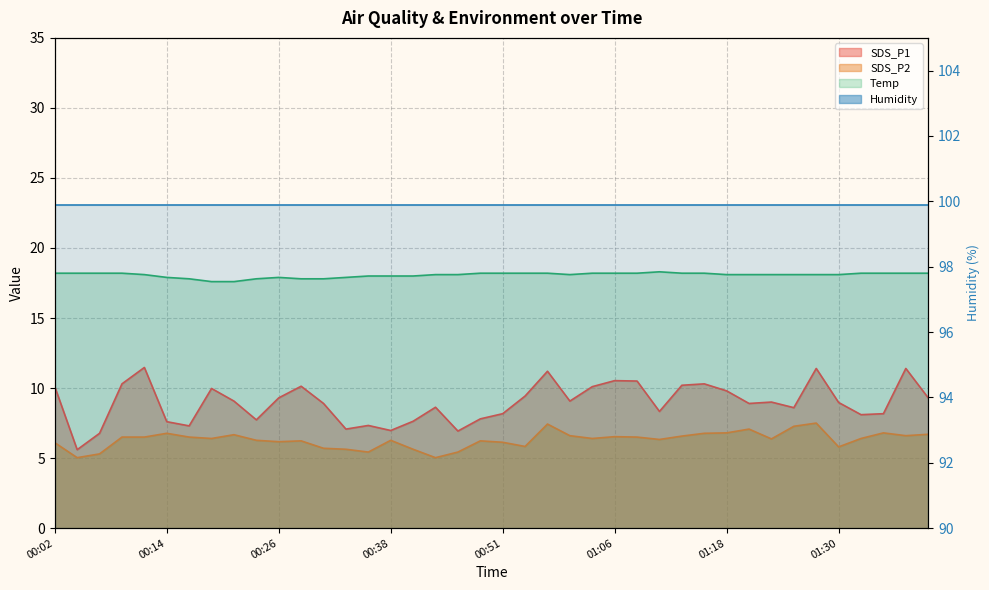

Which series has the widest spread of values?

SDS_P1